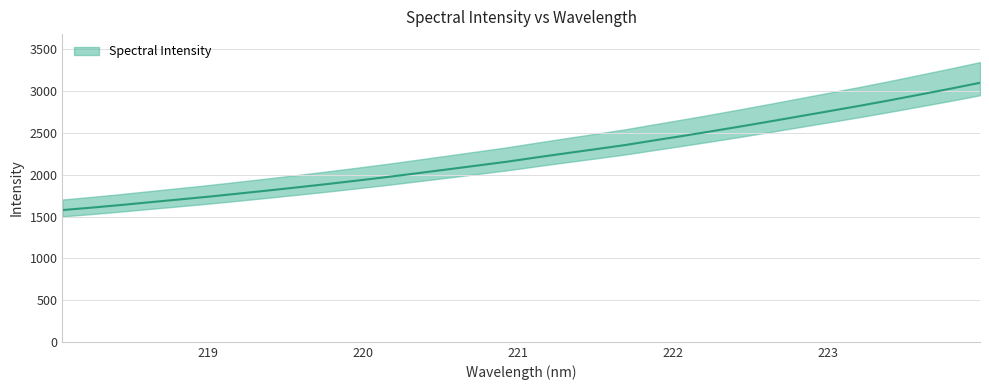

What is the value of the 19th point from the left?

2305.8